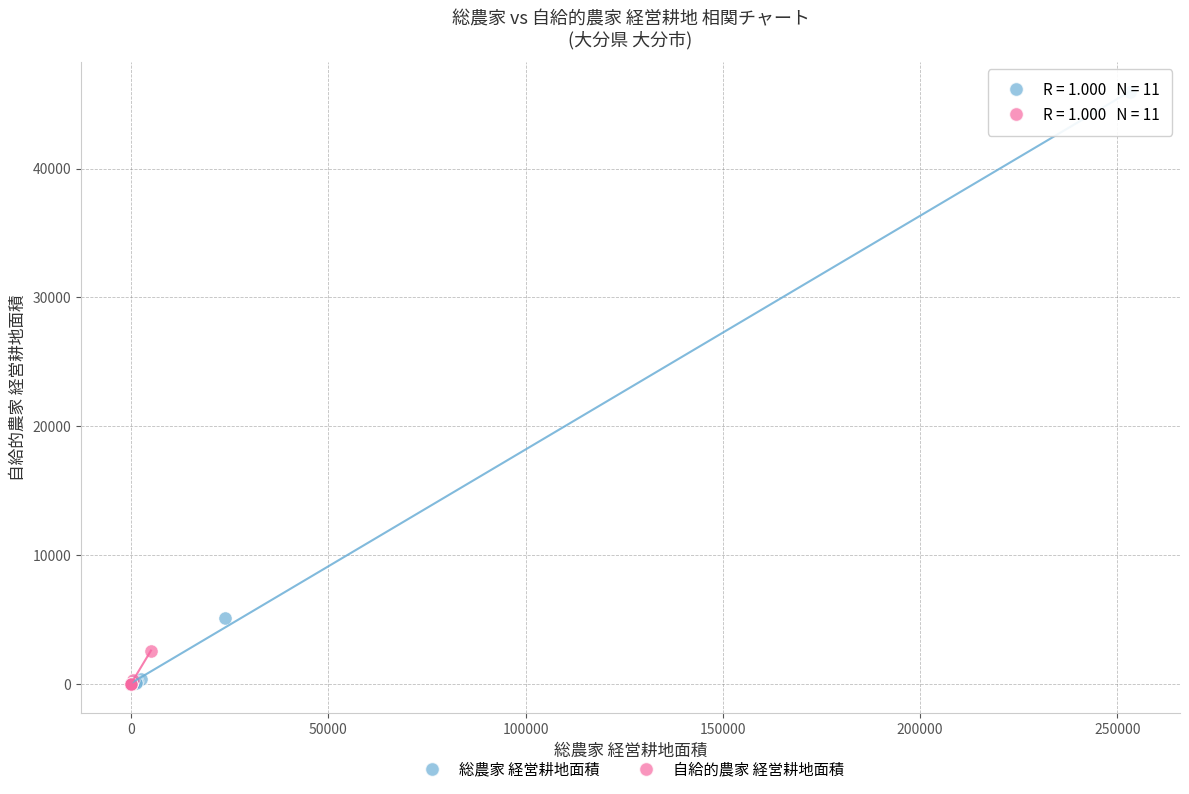

Which series reaches the maximum Y coordinate?

総農家 経営耕地面積